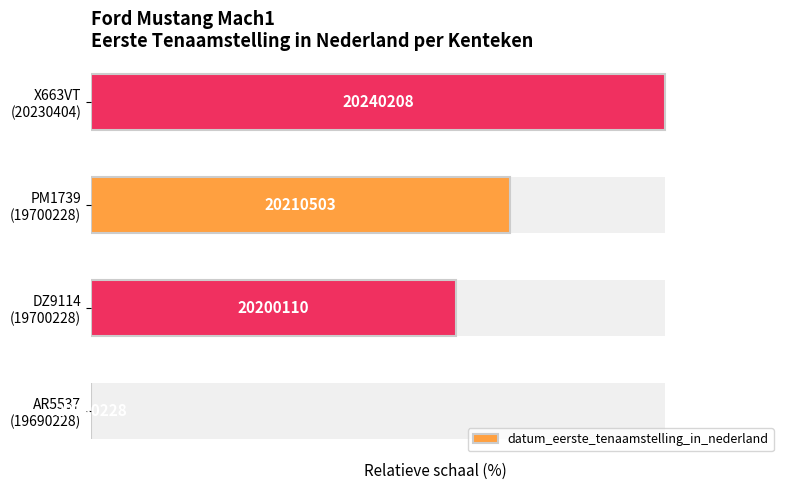

What is the sum of the values at AR5537 (19690228) and X663VT (20230404)?

100.0